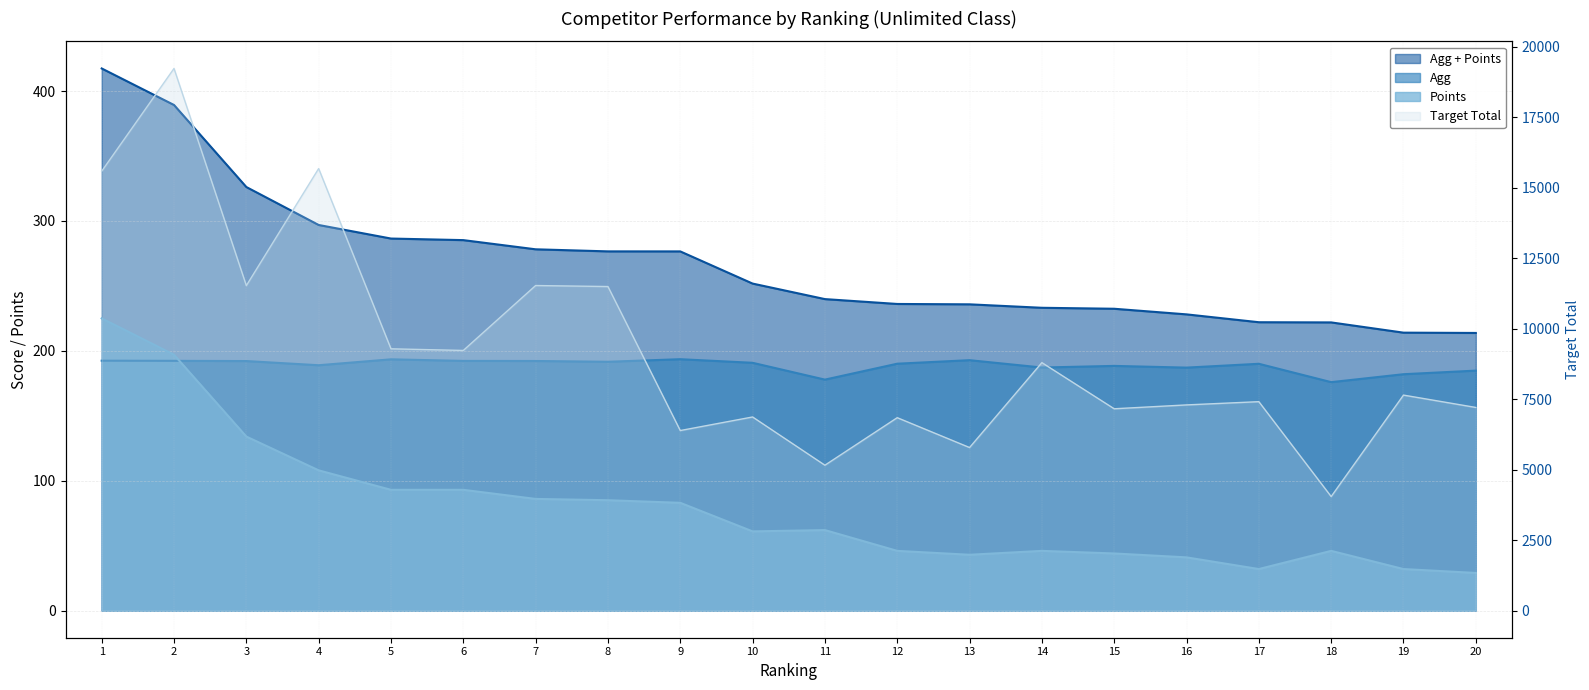

What is the value of the Target Total point at the 10th from the left?

6869.0